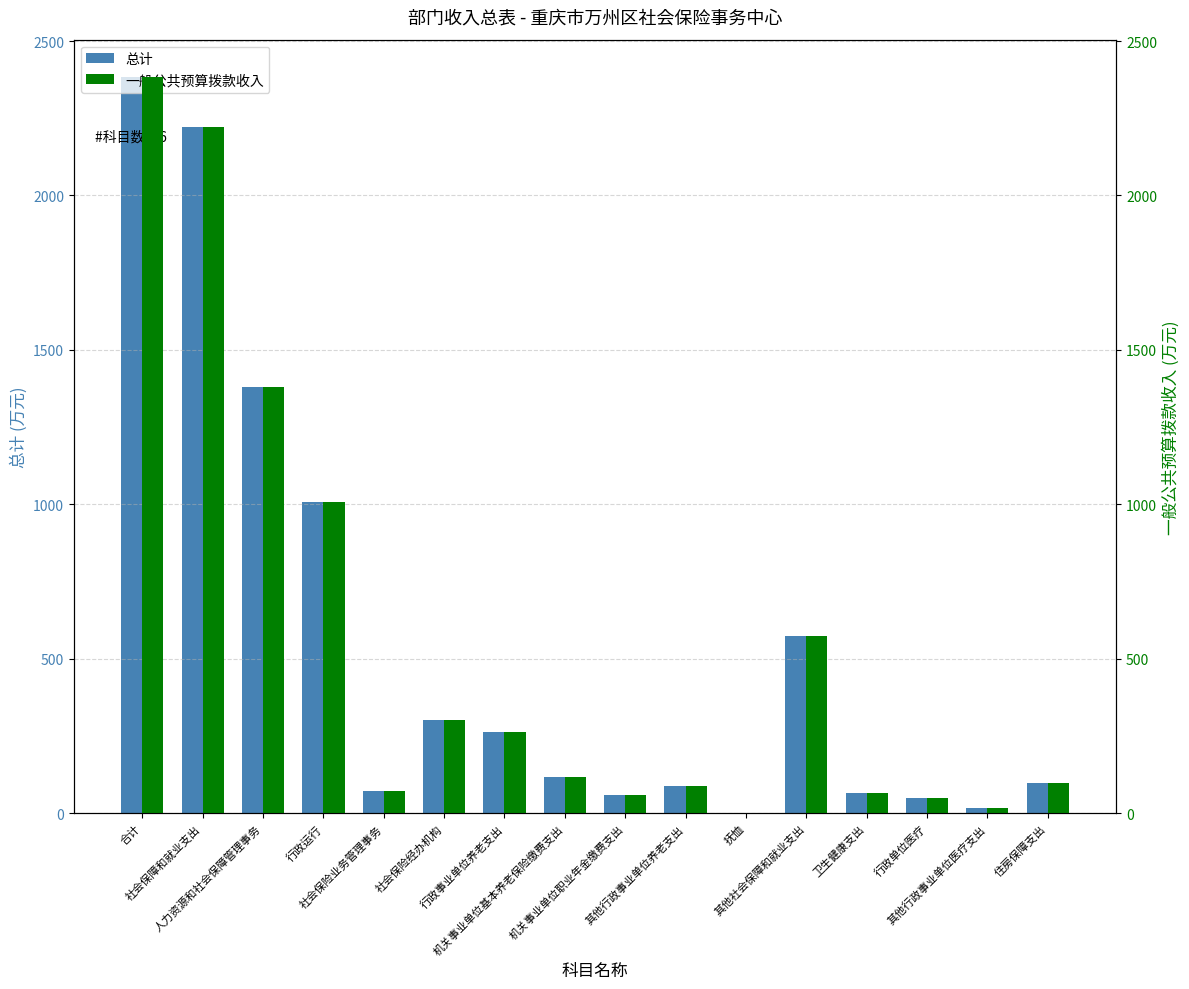

How many bars are there in each group?

2